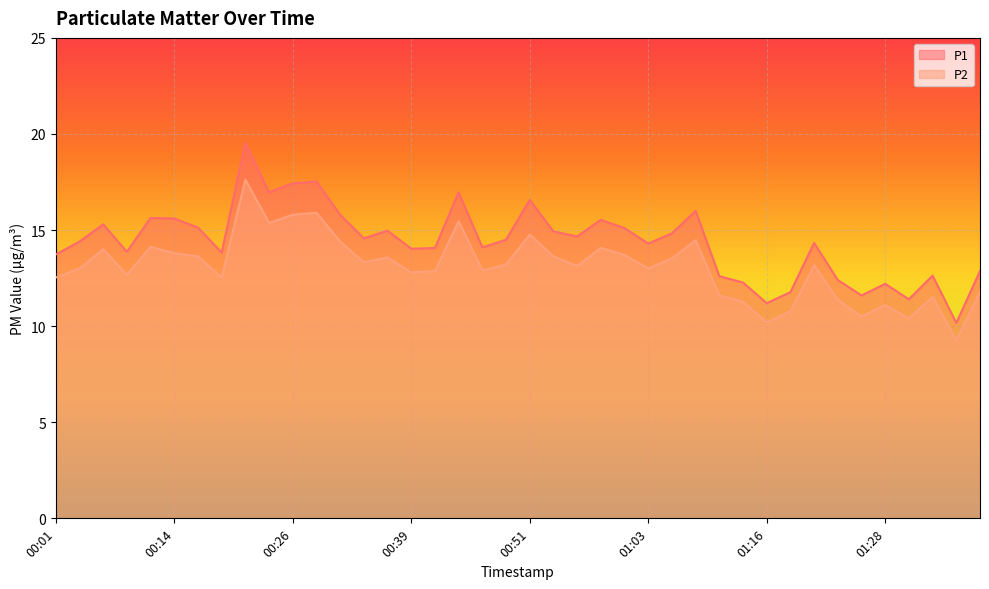

The value of P2 at 00:21 is 6.7. True or false?

False